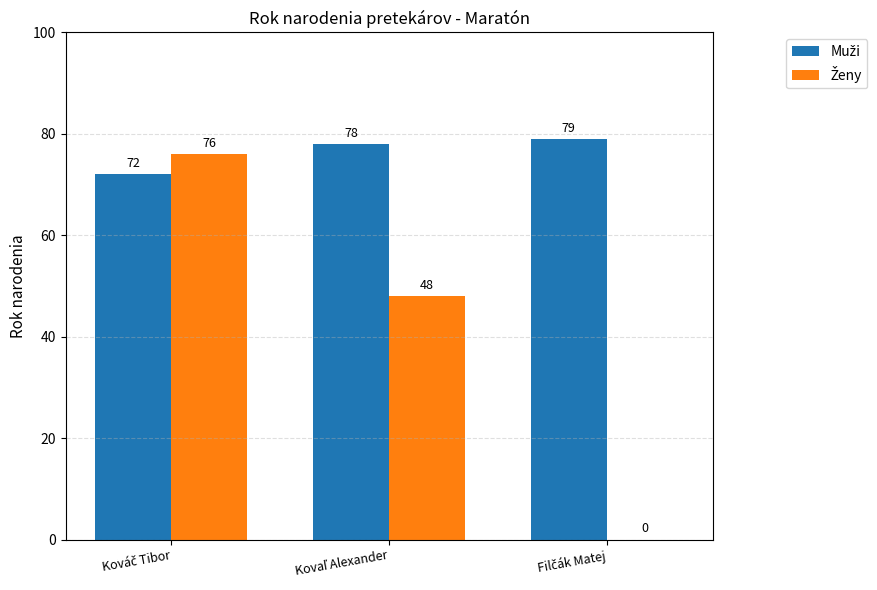

How many series are shown in this chart?

2